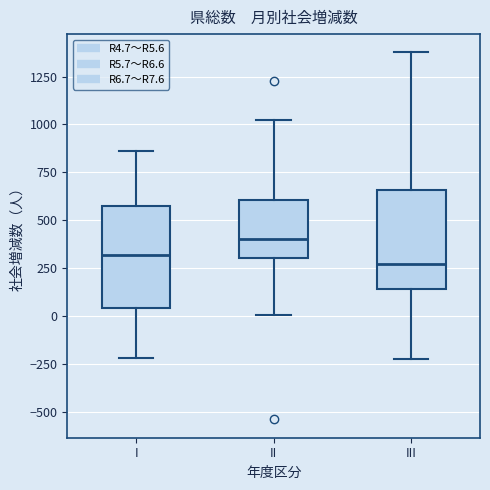

Where does the lower whisker of the box for II end on the y-axis? The values are not printed on the chart, so give them approximately, as read against the axis.

0